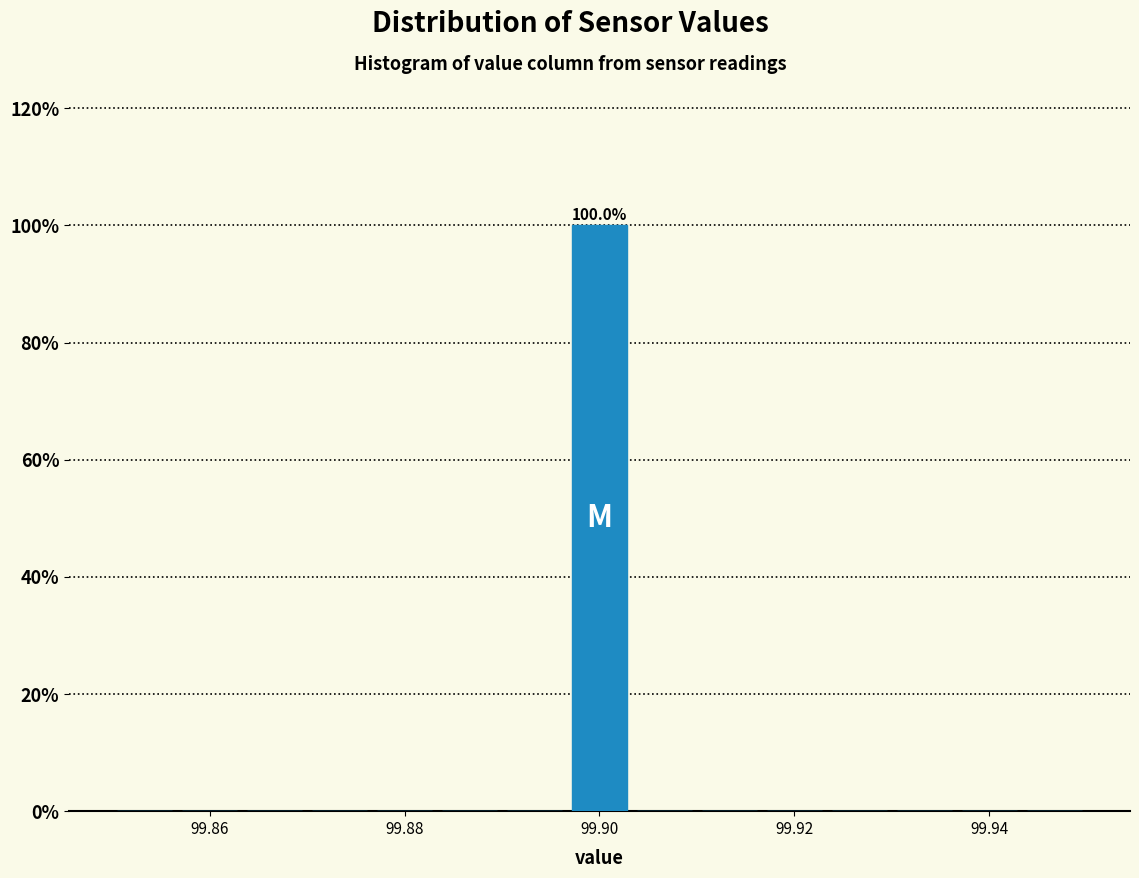

Read against the x-axis, roughly where is the centre of the tallest bar?

99.900